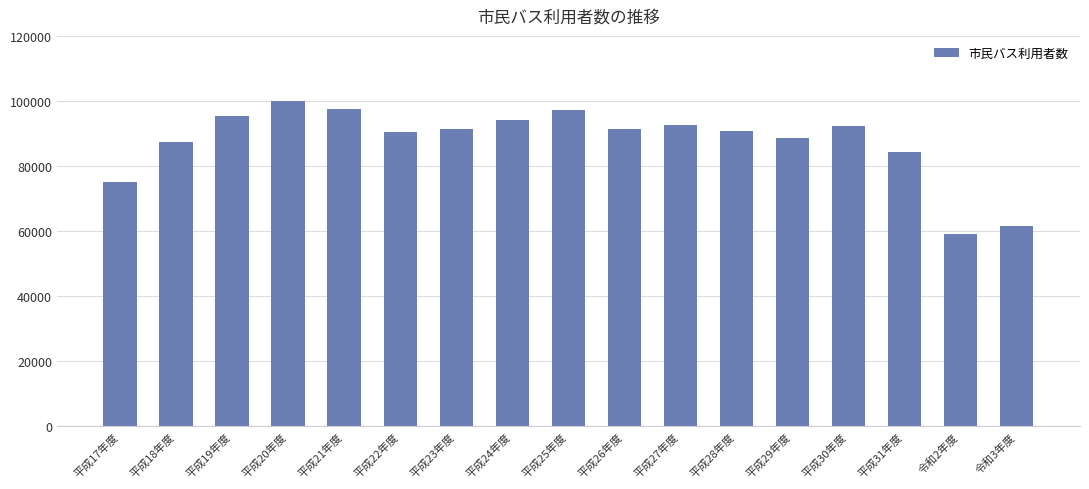

What is the change in value from 平成23年度 to 平成25年度?

+5896